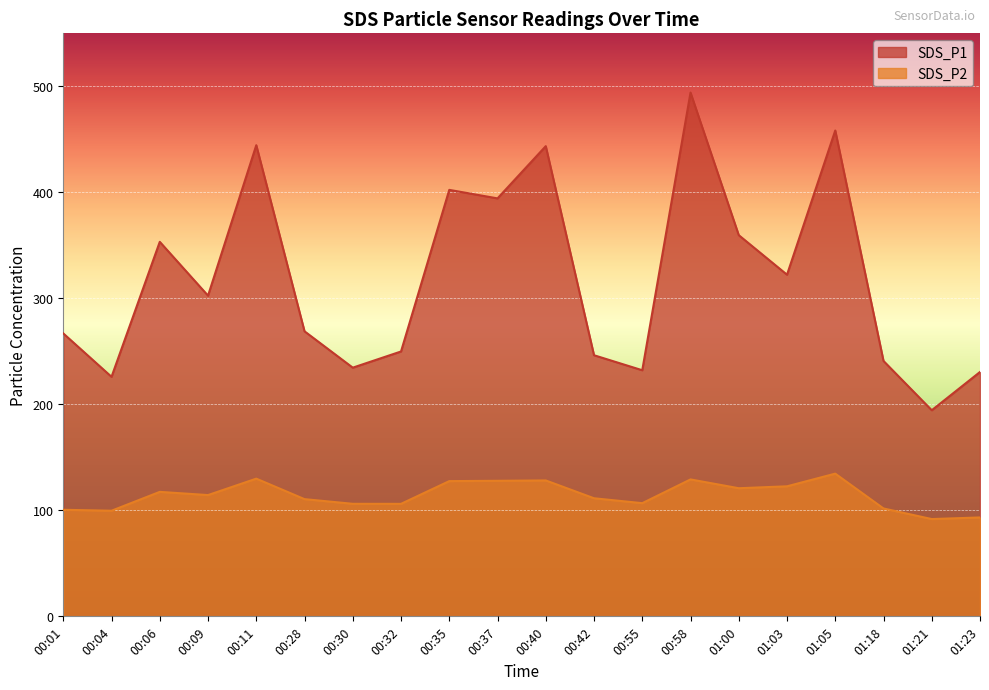

What is the total value across all series at 00:37?

522.2